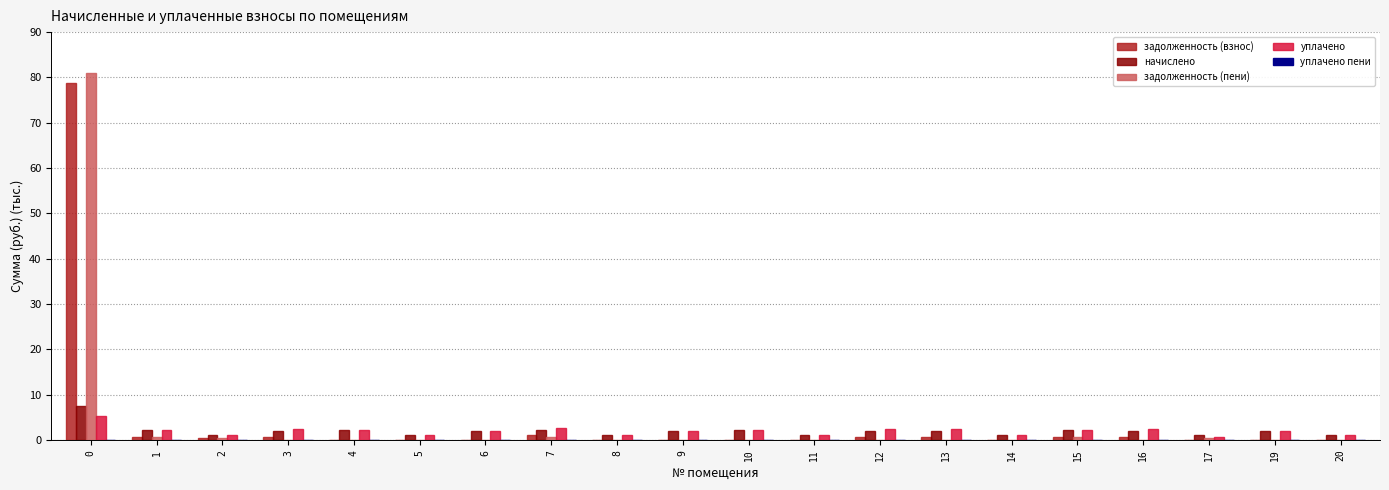

What is the sum of all начислено values?

39.8